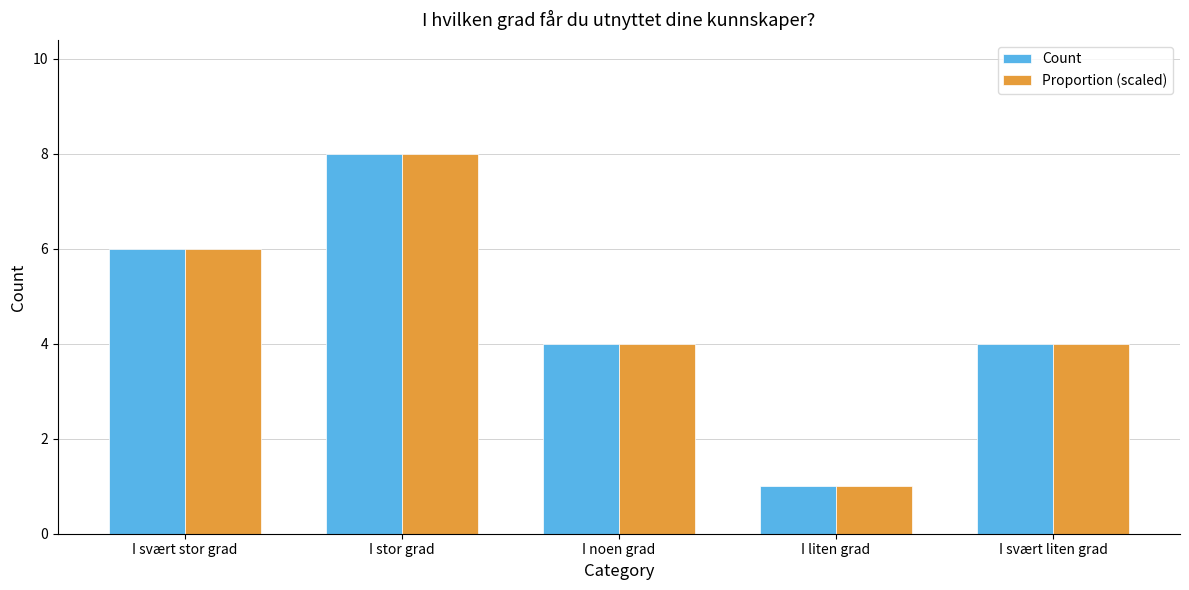

True or false: Count has a value of 5.2 at I noen grad.

False